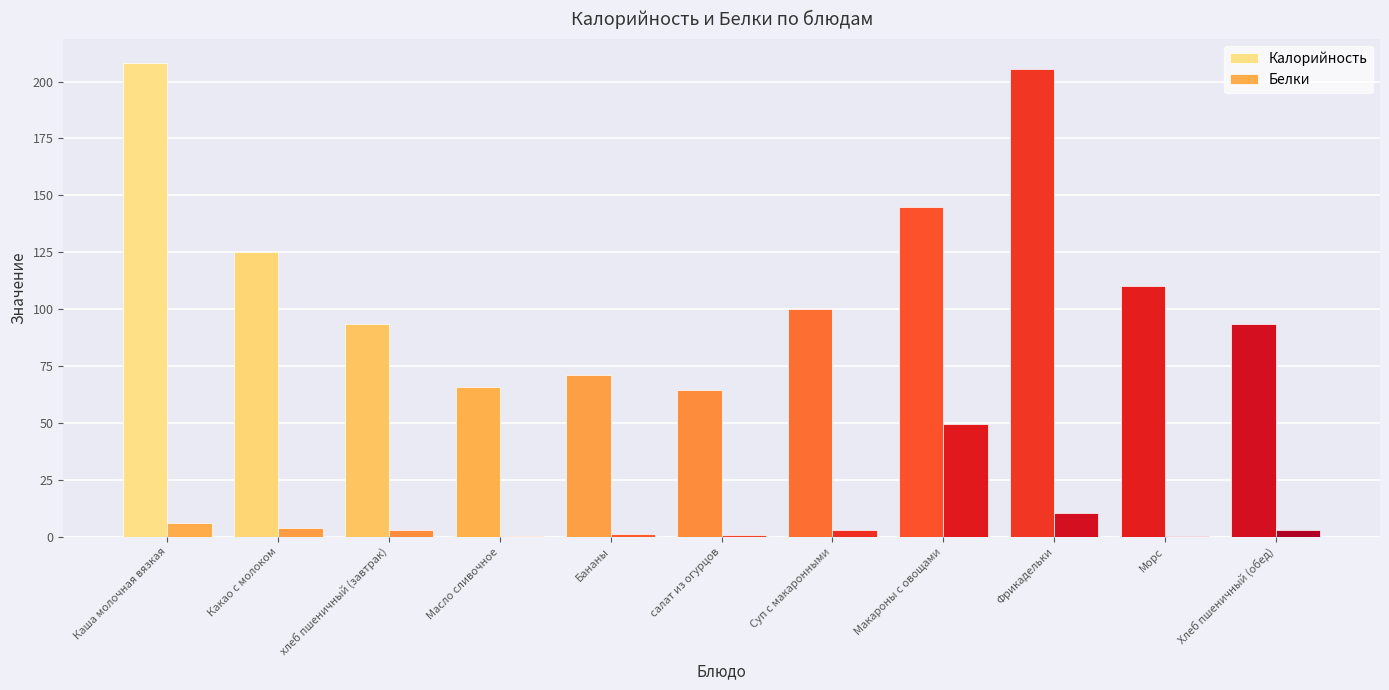

Reading left to right, extract all data points from this chart.

Калорийность: Каша молочная вязкая=208.2	Какао с молоком=125.1	хлеб пшеничный (завтрак)=93.5	Масло сливочное=65.7	Бананы=70.9	салат из огурцов=64.7	Суп с макаронными=100.1	Макароны с овощами=145.0	Фрикадельки=205.5	Морс=110.0	Хлеб пшеничный (обед)=93.5
Белки: Каша молочная вязкая=6.1	Какао с молоком=3.8	хлеб пшеничный (завтрак)=3.2	Масло сливочное=0.1	Бананы=1.1	салат из огурцов=0.7	Суп с макаронными=3.0	Макароны с овощами=49.6	Фрикадельки=10.5	Морс=0.2	Хлеб пшеничный (обед)=3.2